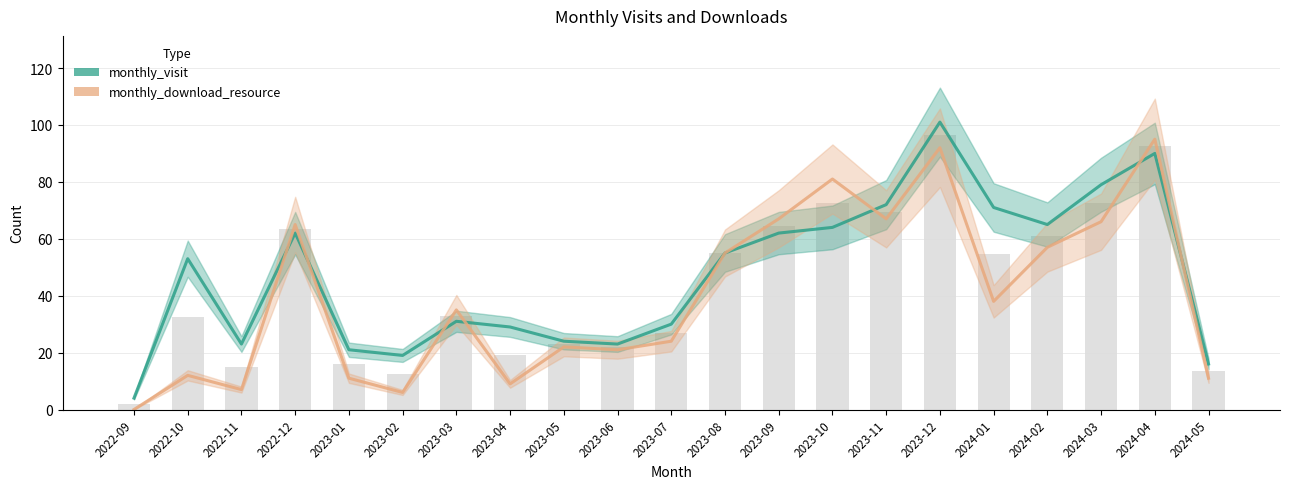

The value of monthly_visit at 2024-05 is 16. True or false?

True